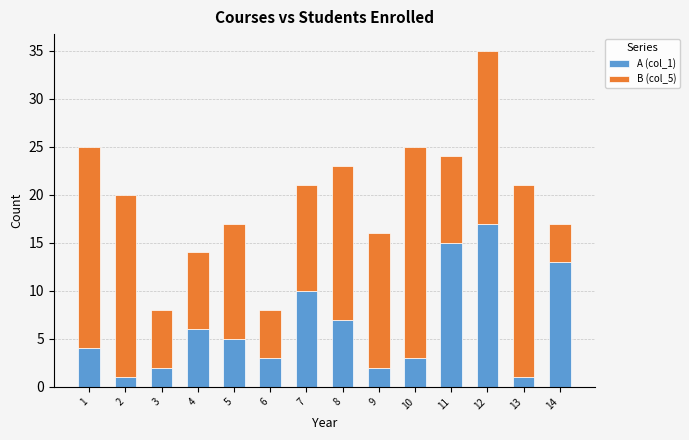

What are all the series names shown in the legend?

A (col_1), B (col_5)